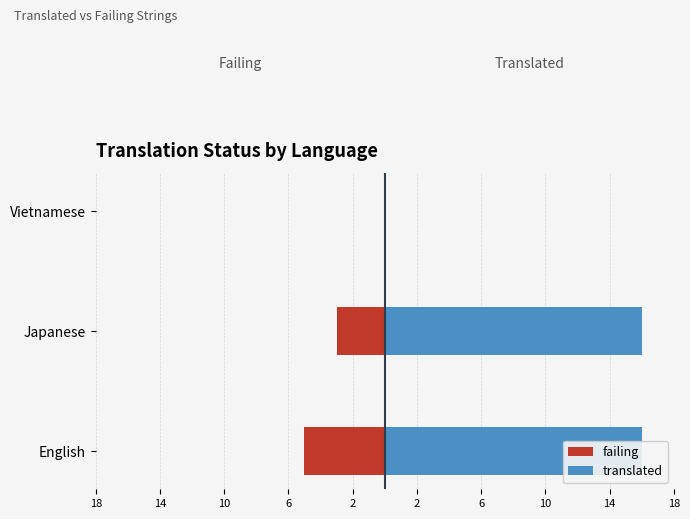

The failing series shows -4 at Japanese. True or false?

False